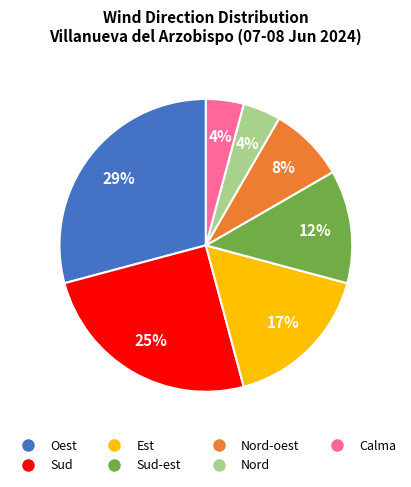

What is the ratio of the value at Nord to the value at Nord-oest?

0.5